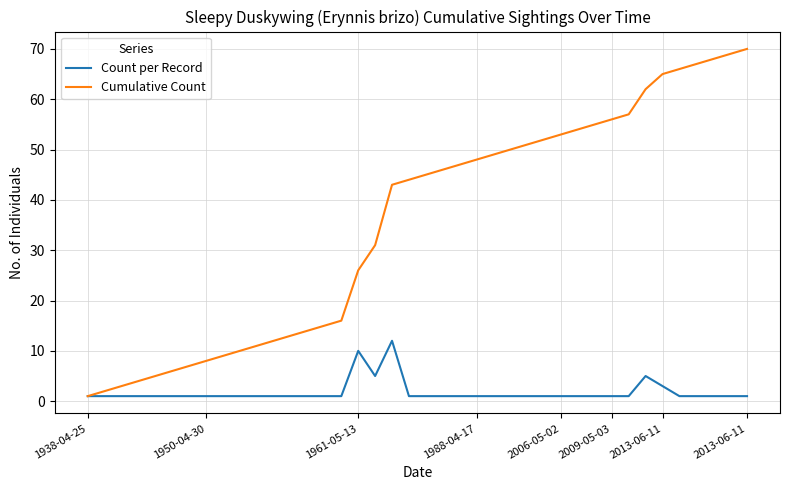

What is the greatest value displayed?

70